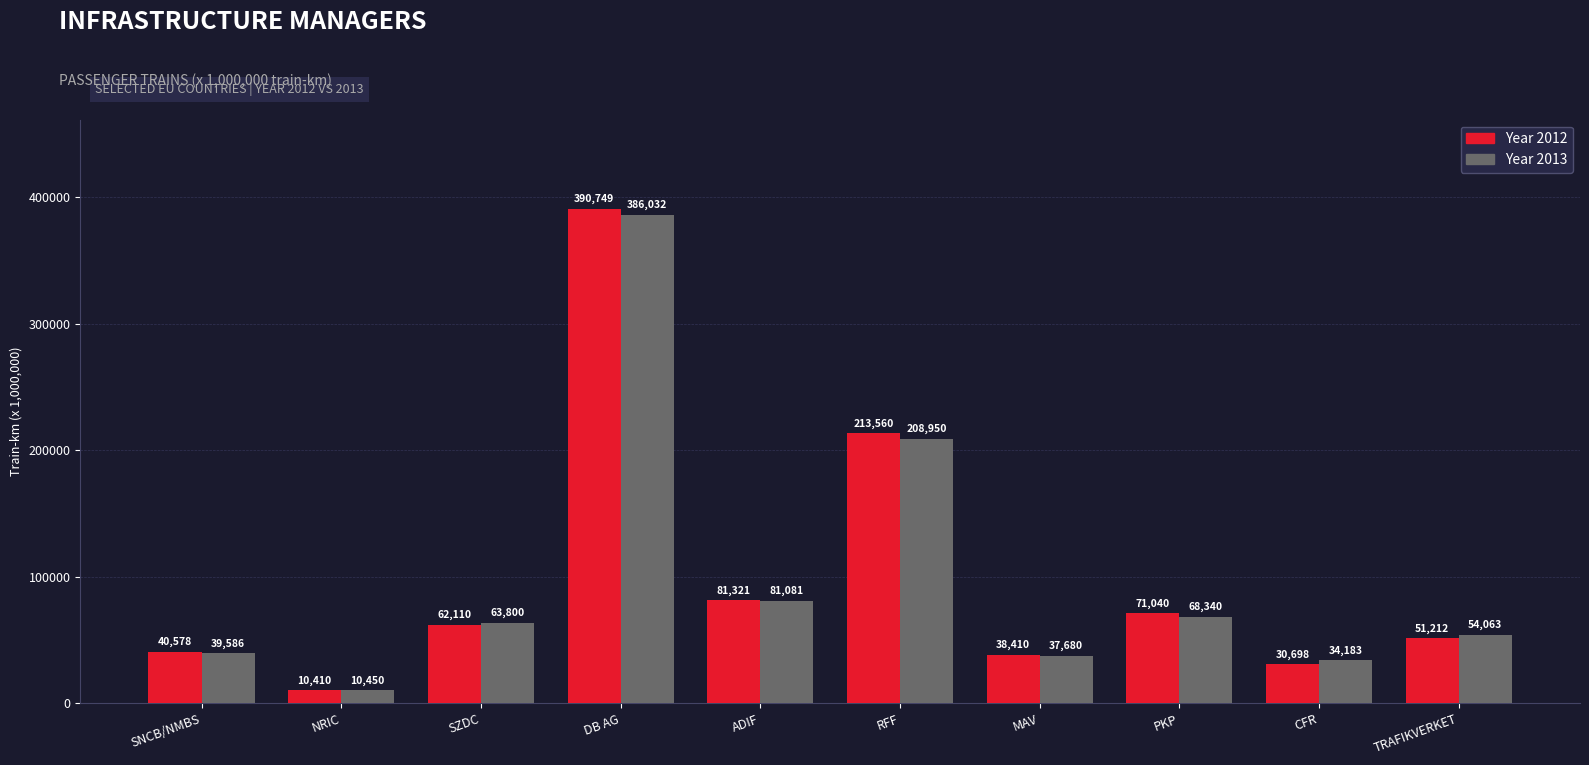

At how many categories does at least one series exceed 131373?

2